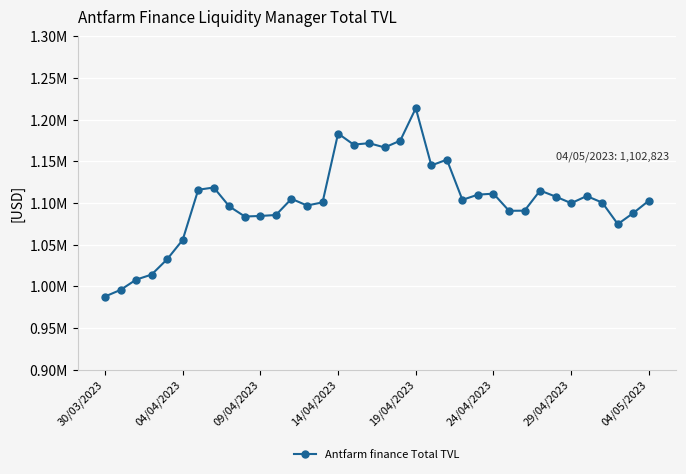

Is this an area chart (filled region under the line)?

No